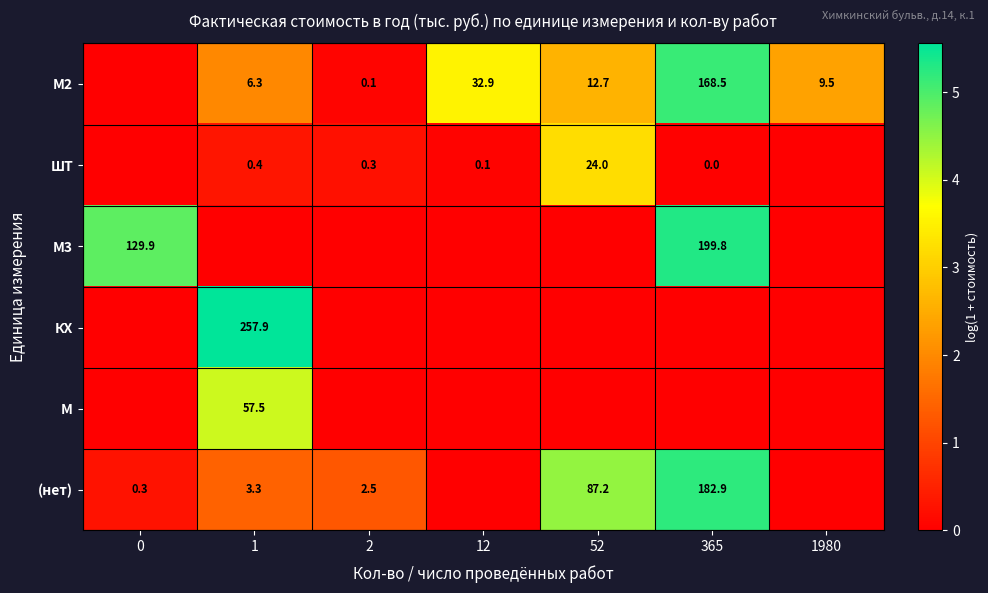

What is the total value across all series at 52?

10.3